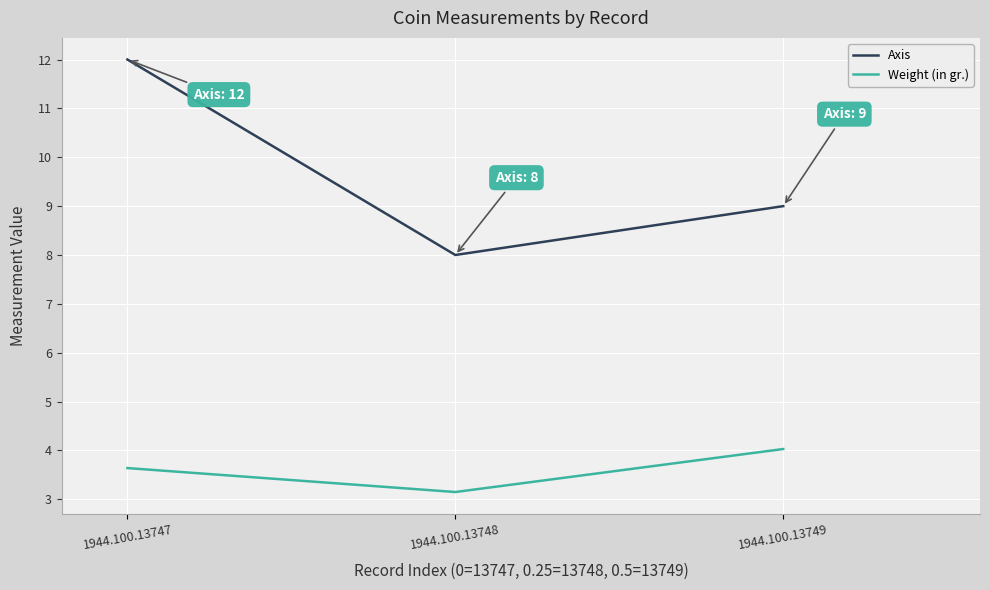

Which series has the widest spread of values?

Axis